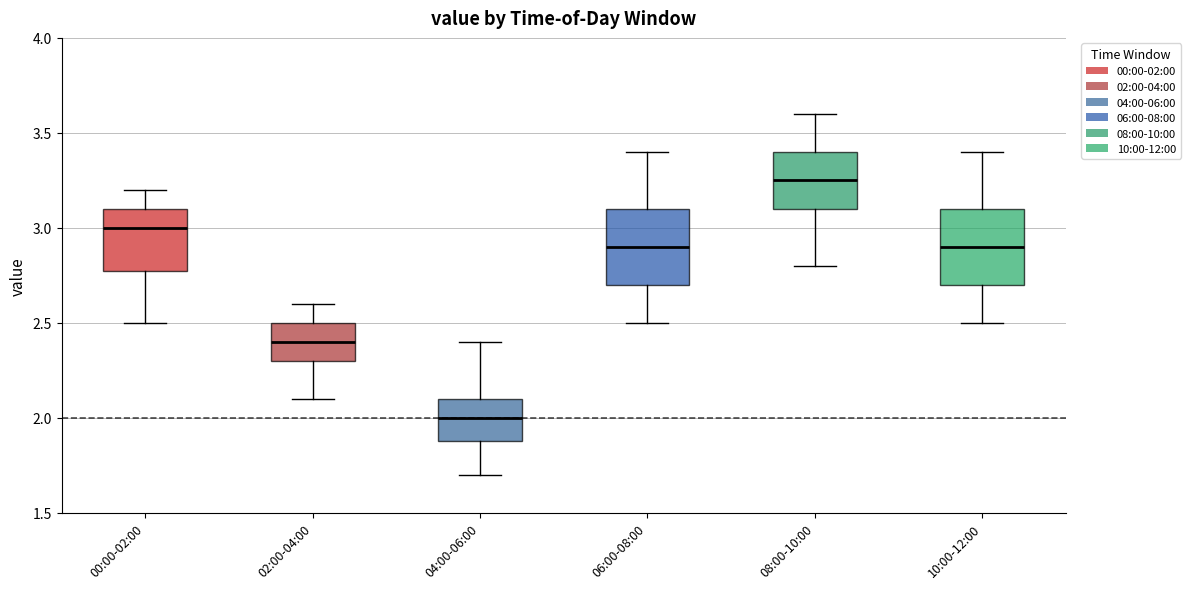

Reading left to right, transcribe this box plot: for each box, give where its median line is, the range the box spans, and where its two whiskers end, as read against the y-axis. The values are not printed on the chart, so give them approximately, as read against the axis.

00:00-02:00: median 3.00, box 2.80 to 3.10, whiskers 2.50 to 3.20
02:00-04:00: median 2.40, box 2.30 to 2.50, whiskers 2.10 to 2.60
04:00-06:00: median 2.00, box 1.90 to 2.10, whiskers 1.70 to 2.40
06:00-08:00: median 2.90, box 2.70 to 3.10, whiskers 2.50 to 3.40
08:00-10:00: median 3.25, box 3.10 to 3.40, whiskers 2.80 to 3.60
10:00-12:00: median 2.90, box 2.70 to 3.10, whiskers 2.50 to 3.40